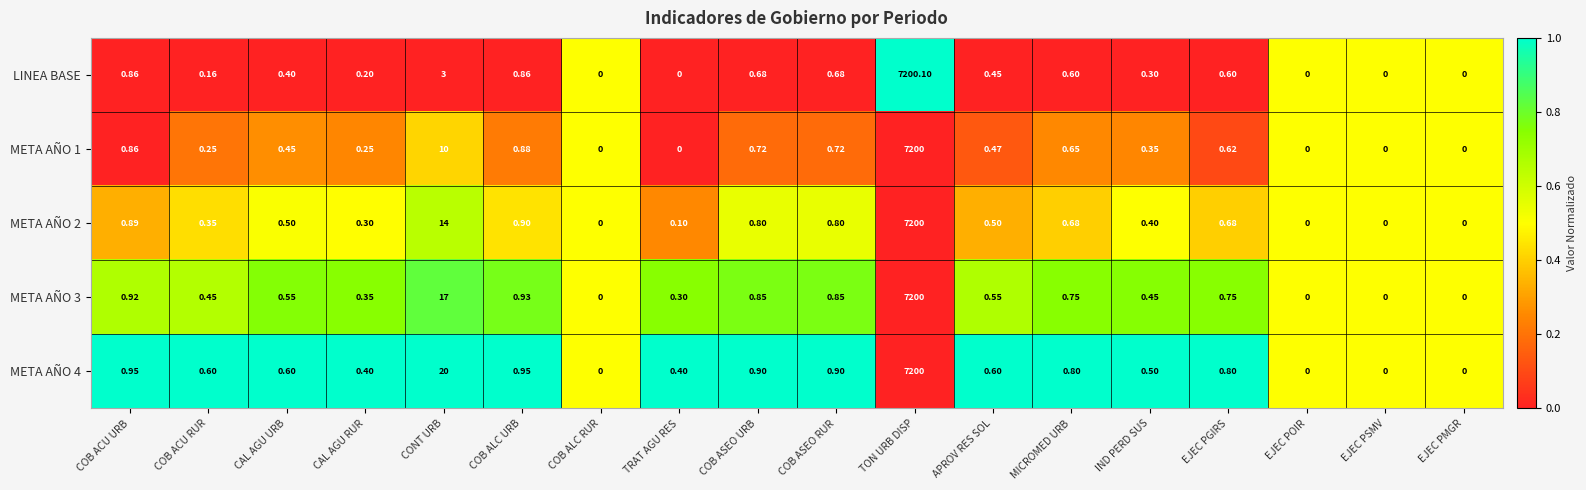

What is the total value across all series at EJEC POIR?

0.0